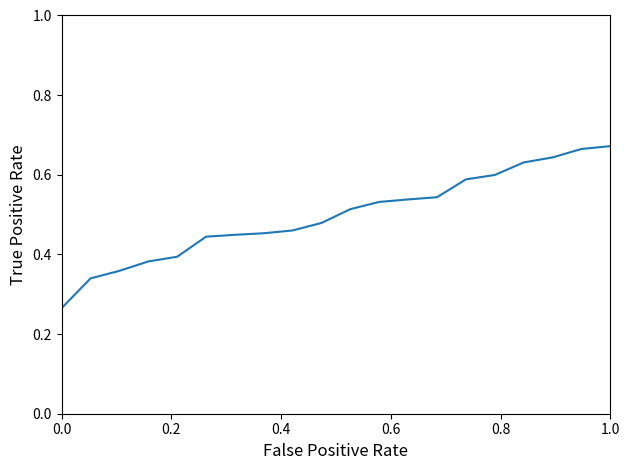

How many categories are shown in the chart?

20